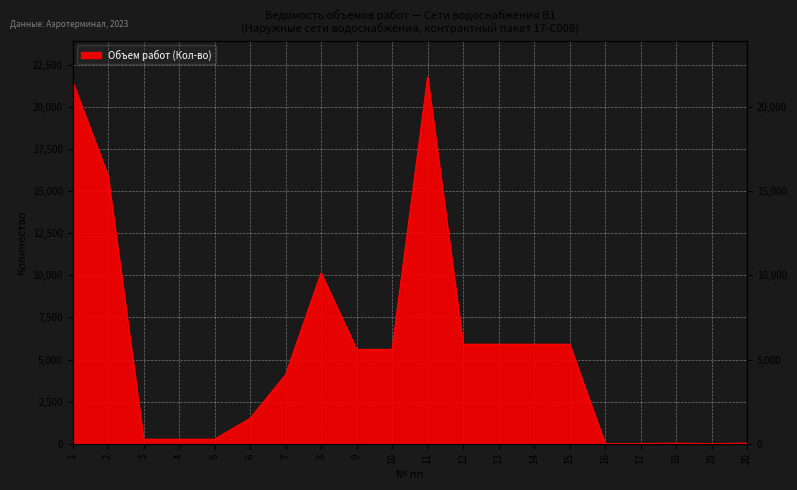

Is it true that the value at 3 is 87.0?

False